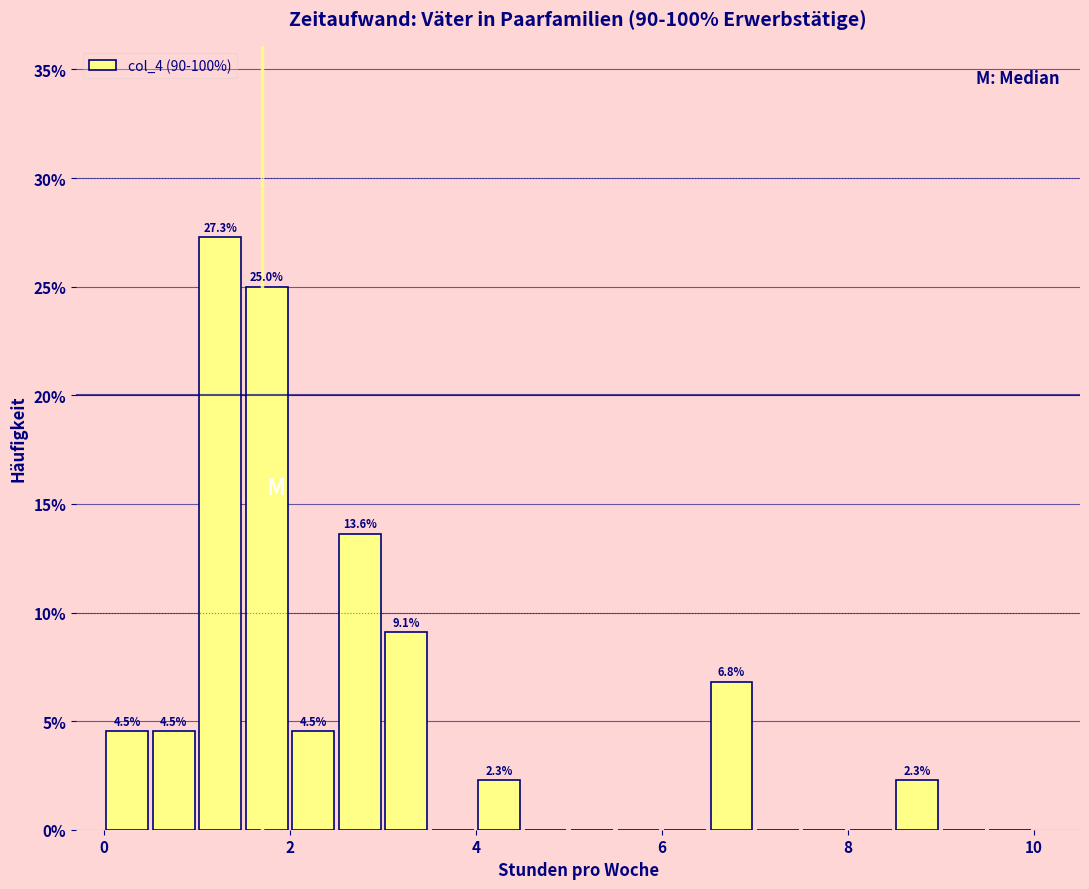

Read against the x-axis, roughly where is the centre of the tallest bar?

1.2